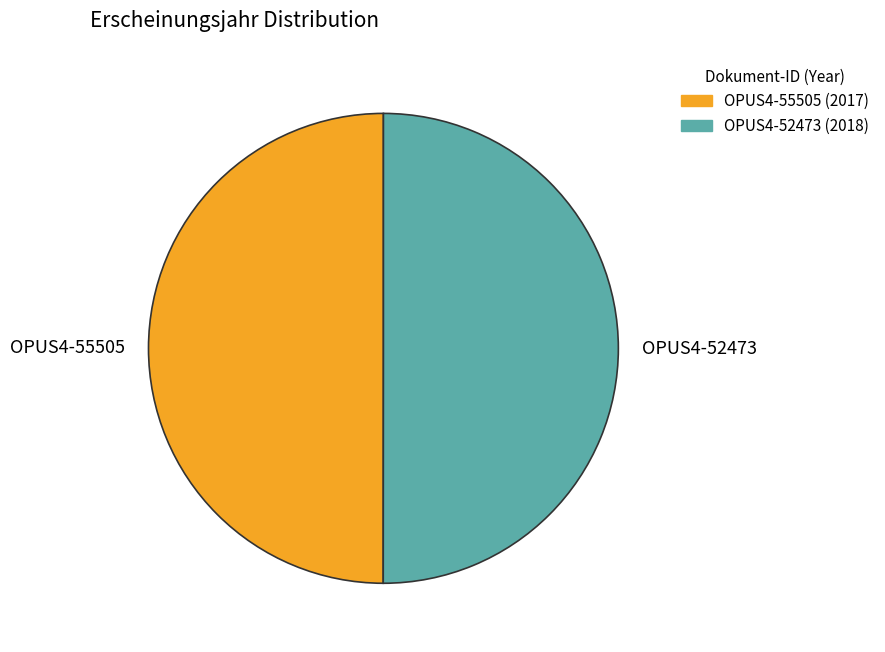

Is it true that OPUS4-52473 is 50% of the pie?

True